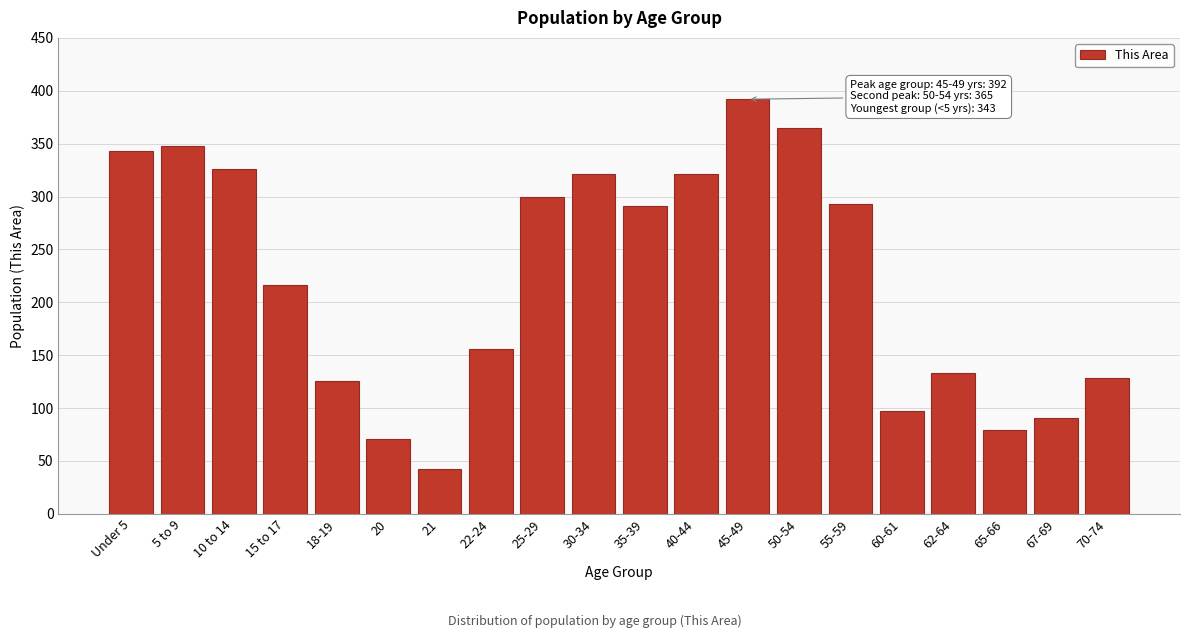

Reading right to left, extract all data points from this chart.

70-74=128	67-69=91	65-66=79	62-64=133	60-61=97	55-59=293	50-54=365	45-49=392	40-44=321	35-39=291	30-34=321	25-29=300	22-24=156	21=42	20=71	18-19=126	15 to 17=216	10 to 14=326	5 to 9=348	Under 5=343